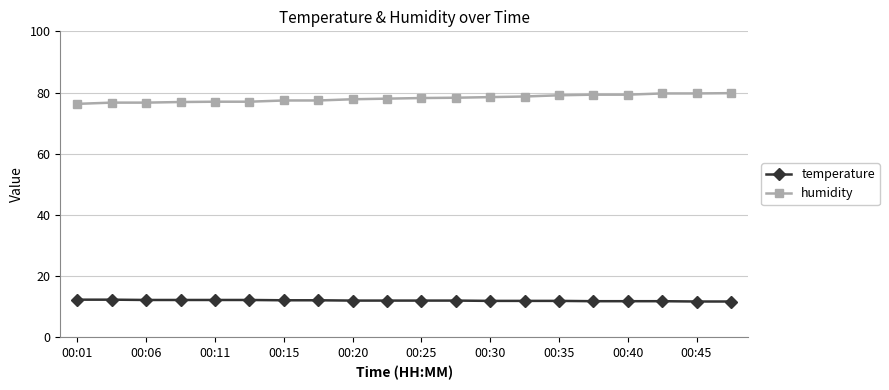

At how many categories does at least one series exceed 14?

20